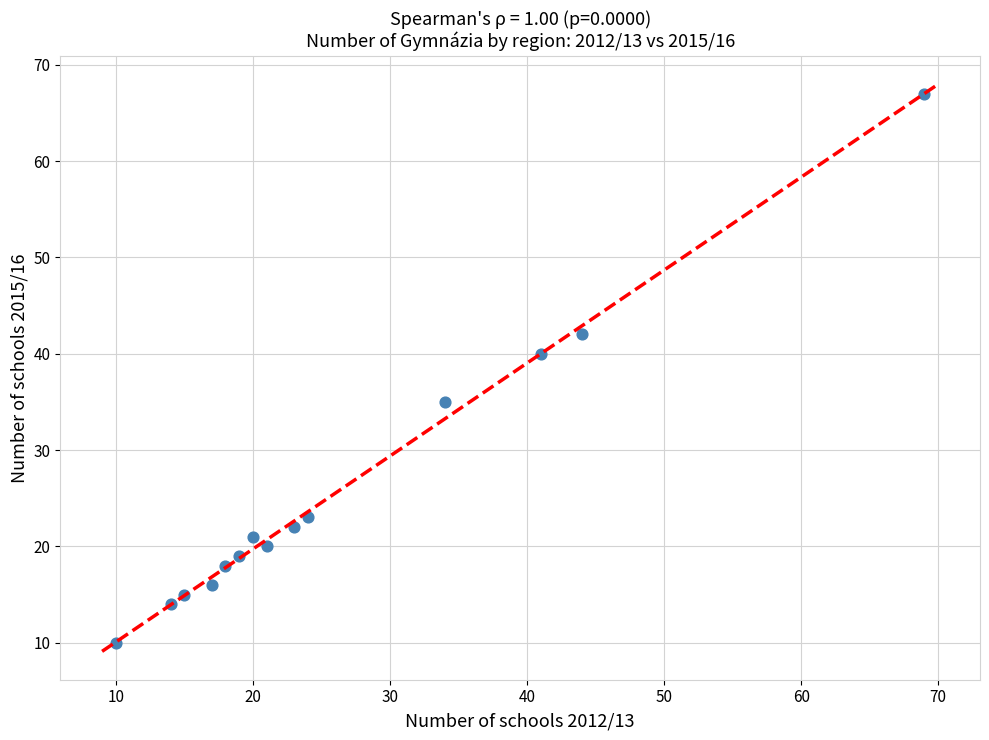

What Y value in the scatter plot is closest to 38?

40